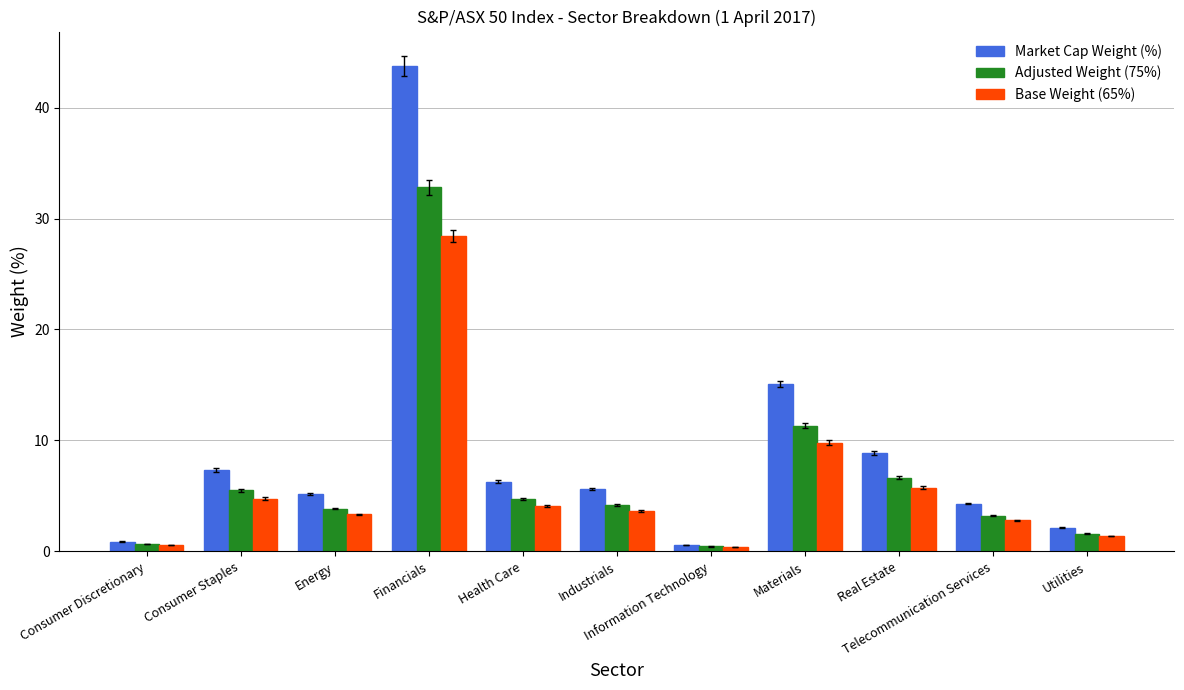

What is the label of the 1st bar from the right?

Utilities